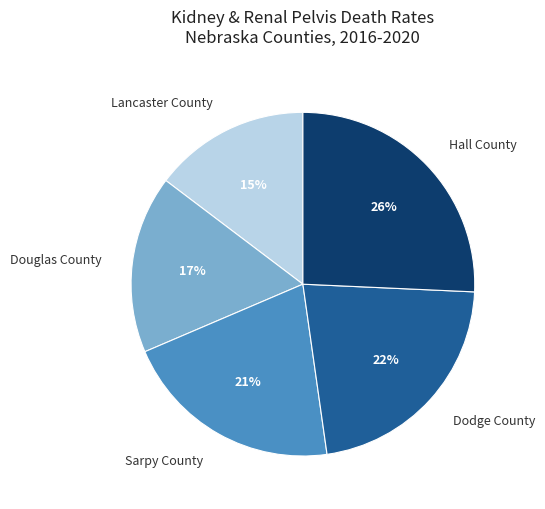

To the nearest percent, what is the average slice percentage?

20%